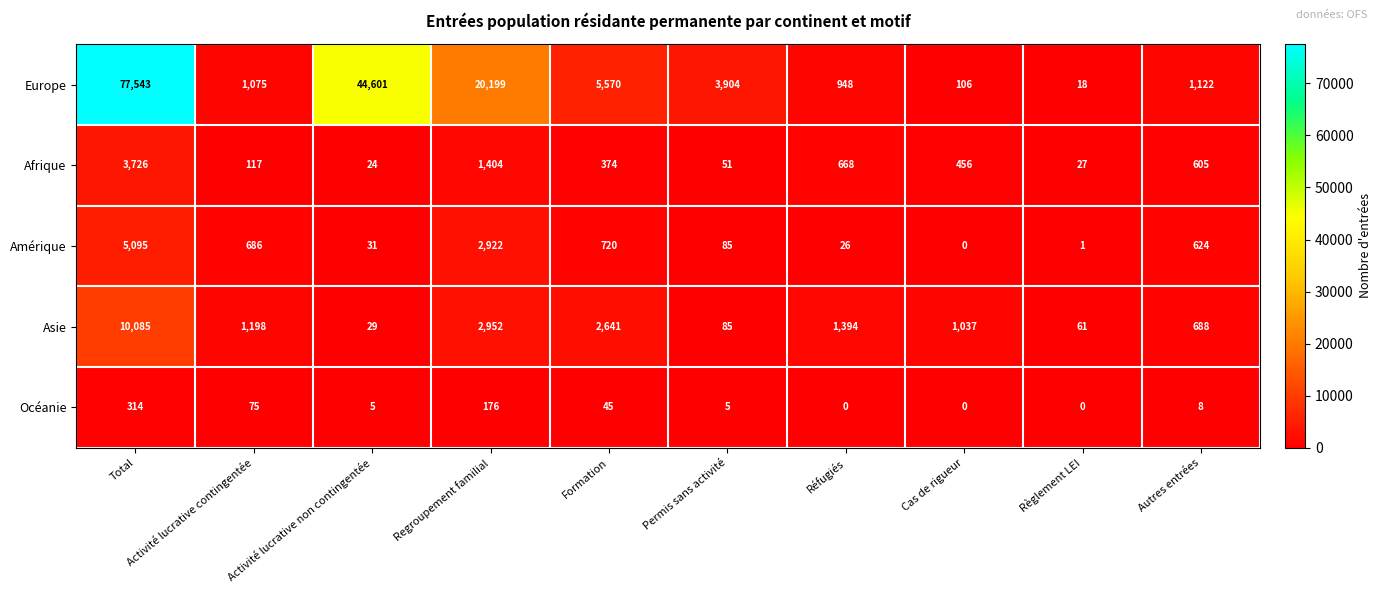

How many data points in Amérique are less than 624?

5